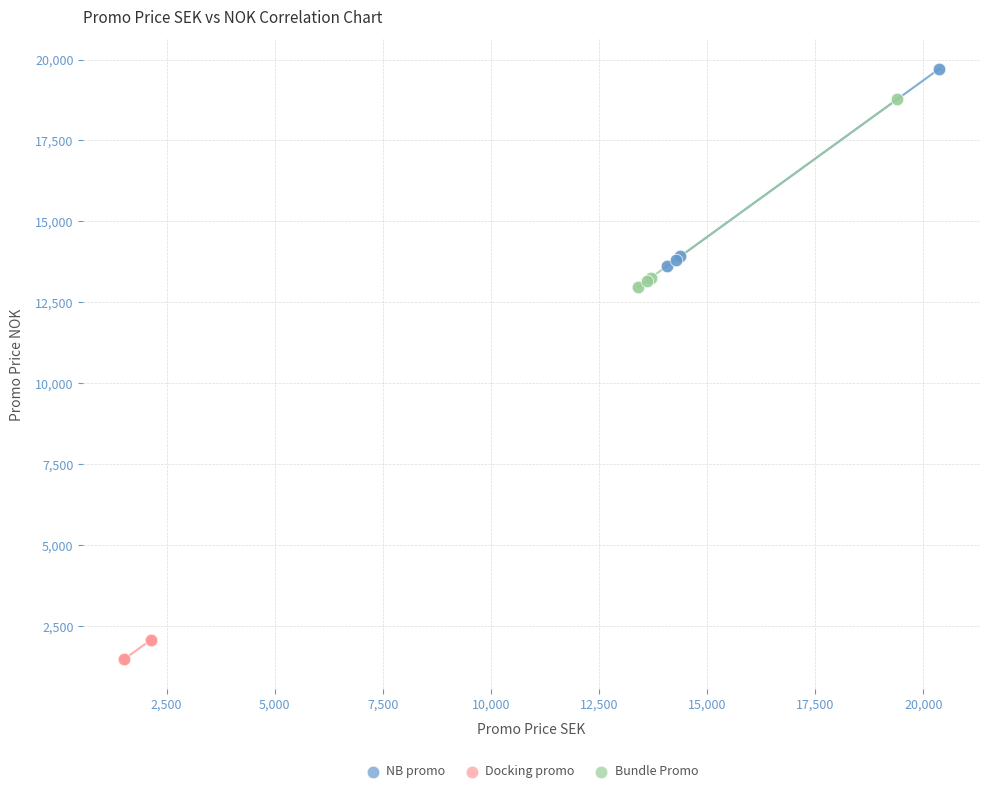

Which series reaches the minimum Y coordinate?

Docking promo